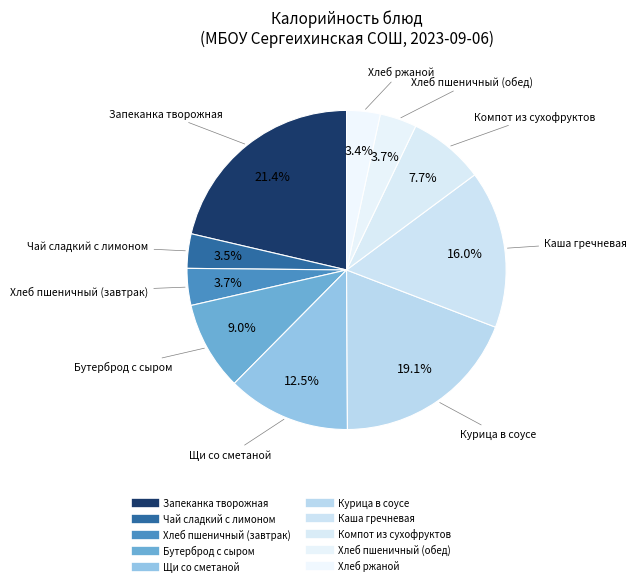

Which has a higher value, Курица в соусе or Бутерброд с сыром?

Курица в соусе